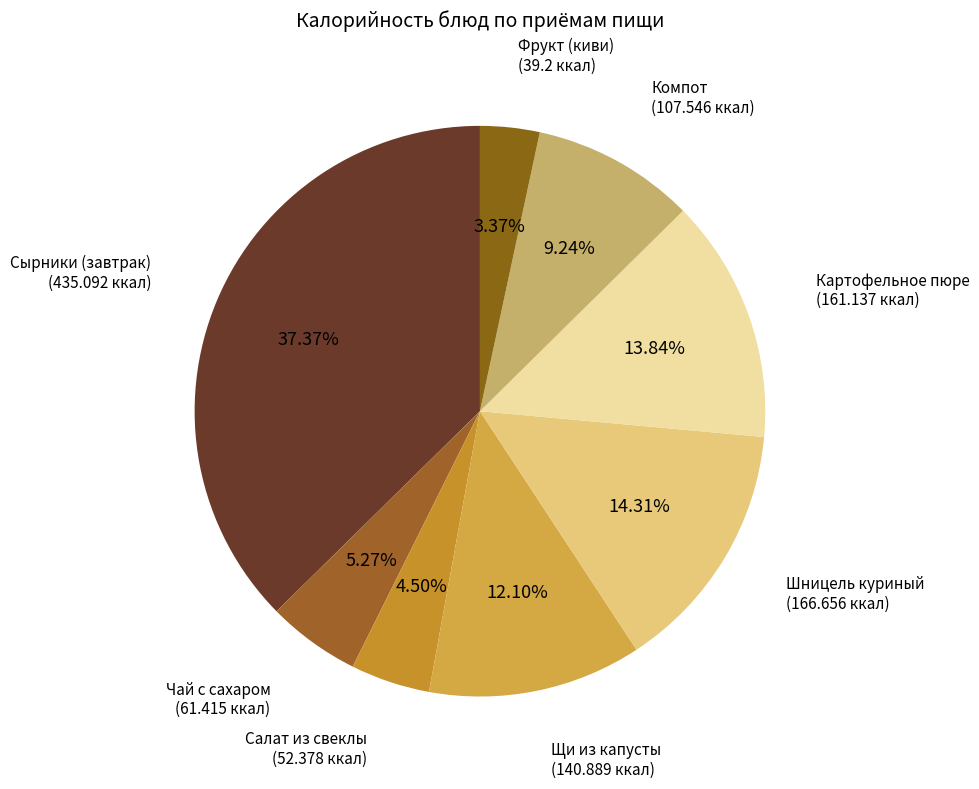

Which category has the smallest portion of the pie?

Фрукт (киви)